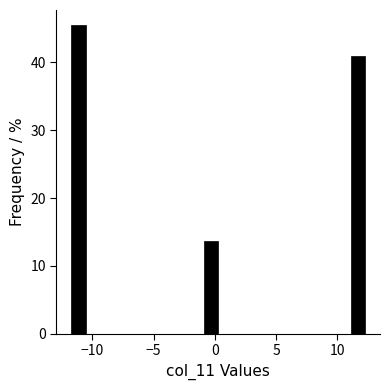

Around what value on the x-axis is the tallest bar? Give the approximate position of its centre, as read against the axis.

-11.0